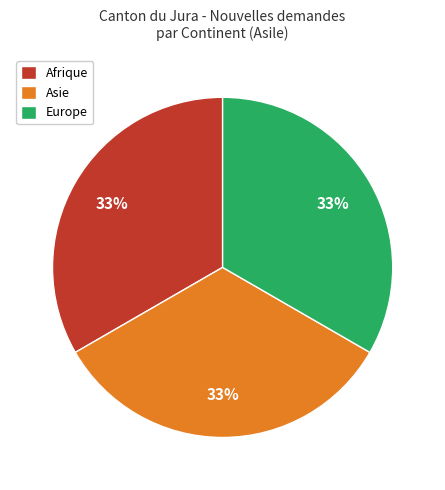

Is there a majority slice in this chart?

No